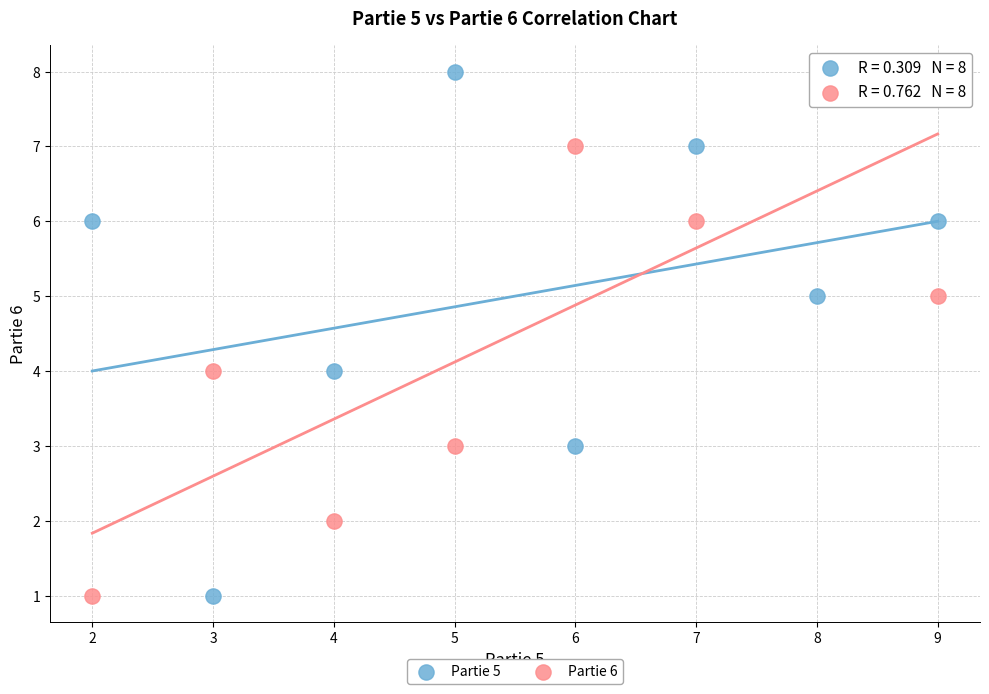

What is the X range (max minus min) for the scatter plot?

7